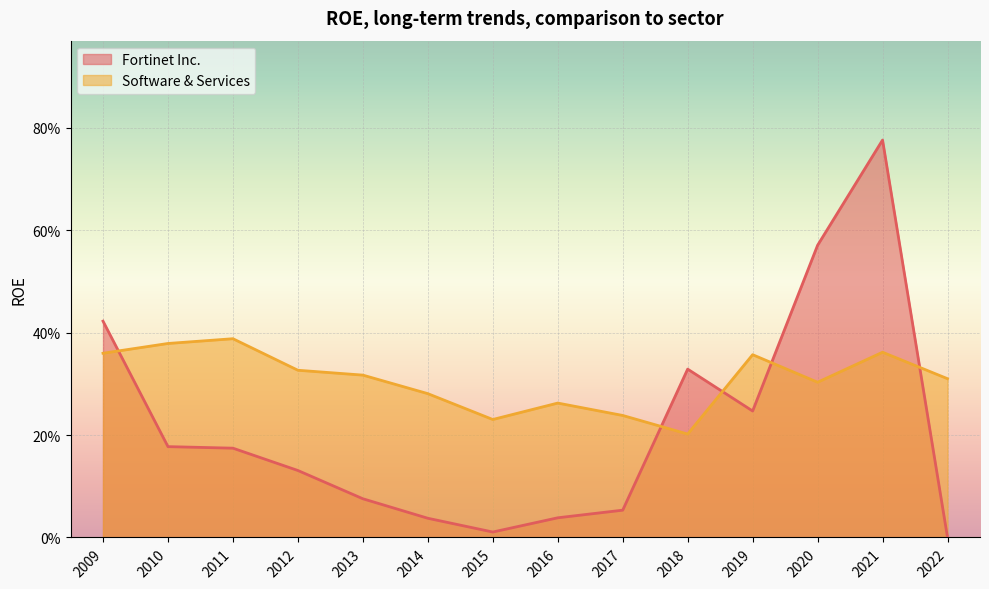

Rank the series by their average value, from highest to lowest.

Software & Services, Fortinet Inc.